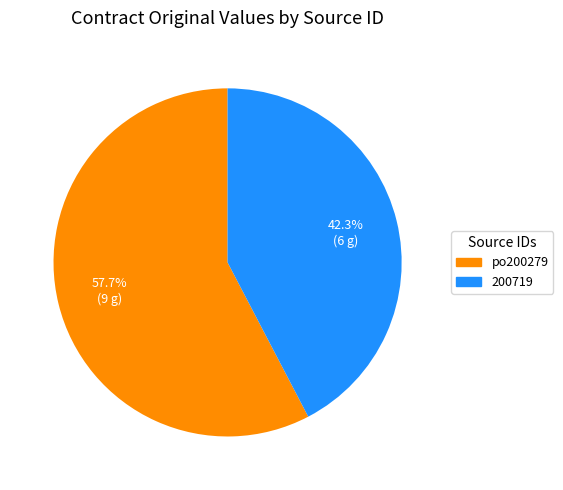

What is the largest slice in the pie chart?

po200279